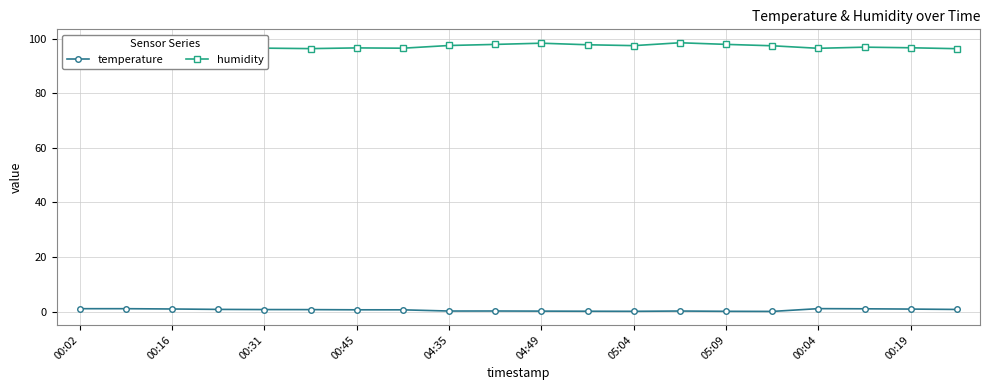

What is the label of the 1st point from the right?

19